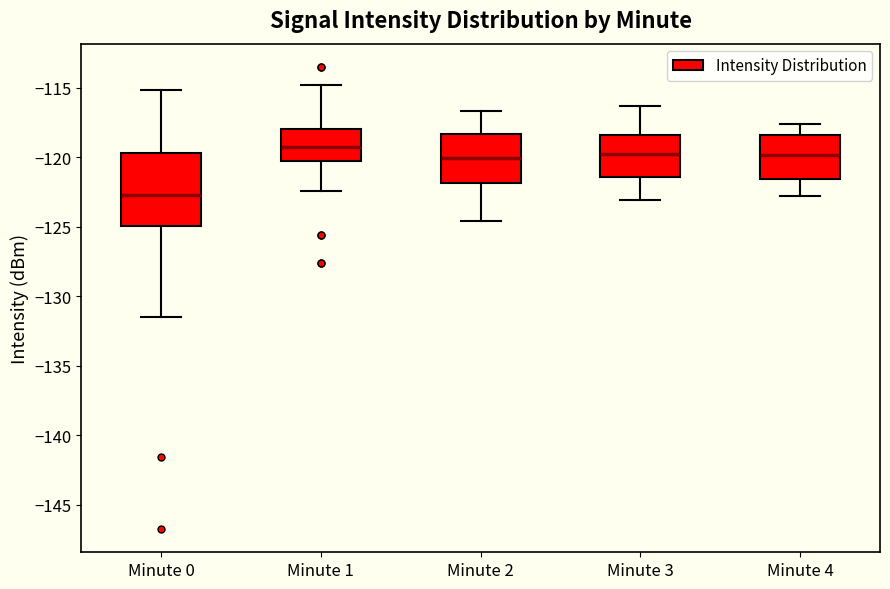

Reading left to right, transcribe this box plot: for each box, give where its median line is, the range the box spans, and where its two whiskers end, as read against the y-axis. The values are not printed on the chart, so give them approximately, as read against the axis.

Minute 0: median -122.5, box -125.0 to -119.5, whiskers -131.5 to -115.0
Minute 1: median -119.5, box -120.5 to -118.0, whiskers -122.5 to -115.0
Minute 2: median -120.0, box -122.0 to -118.5, whiskers -124.5 to -116.5
Minute 3: median -119.5, box -121.5 to -118.5, whiskers -123.0 to -116.5
Minute 4: median -120.0, box -121.5 to -118.5, whiskers -123.0 to -117.5